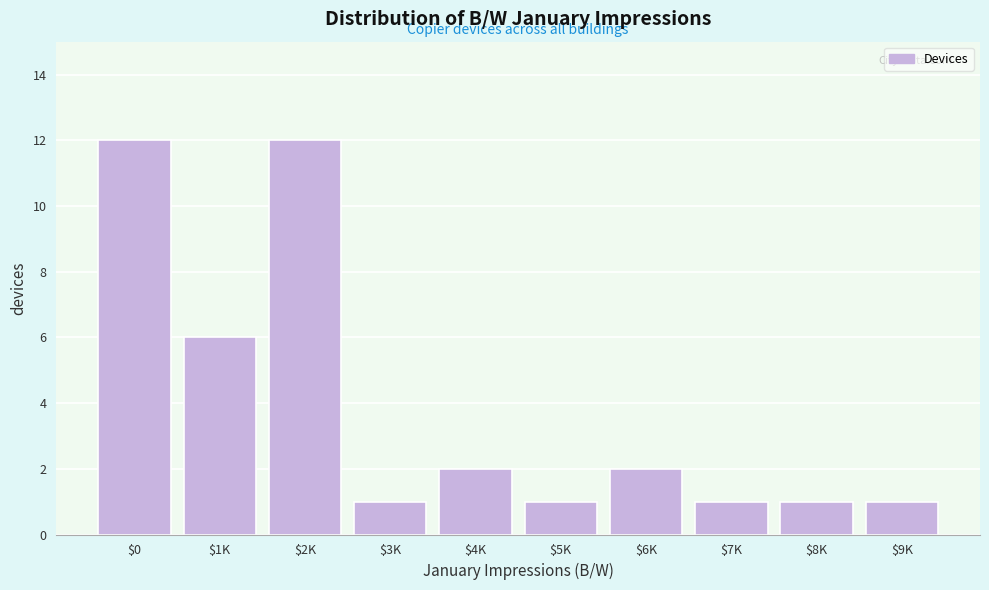

Reading right to left, extract all data points from this chart.

1	1	1	2	1	2	1	12	6	12